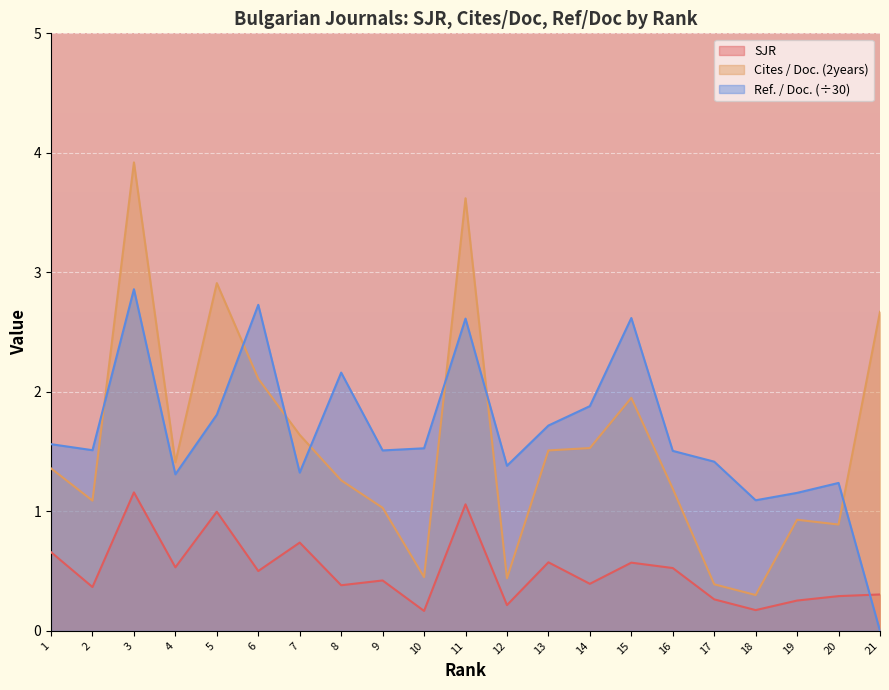

List the series in order of their peak value, lowest first.

SJR, Ref. / Doc. (÷30), Cites / Doc. (2years)